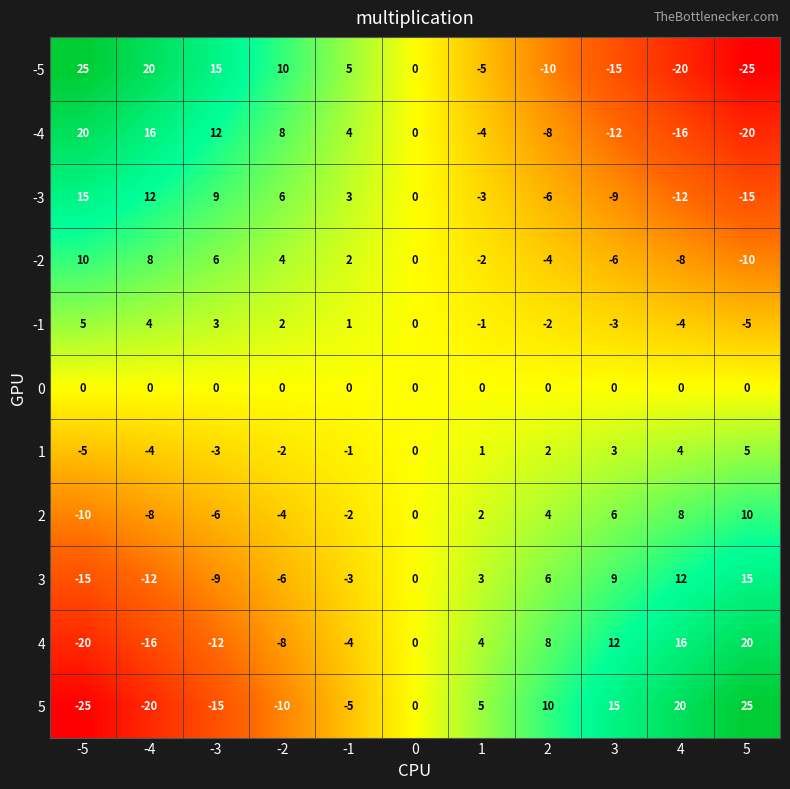

The -3 series shows -2 at 2. True or false?

False